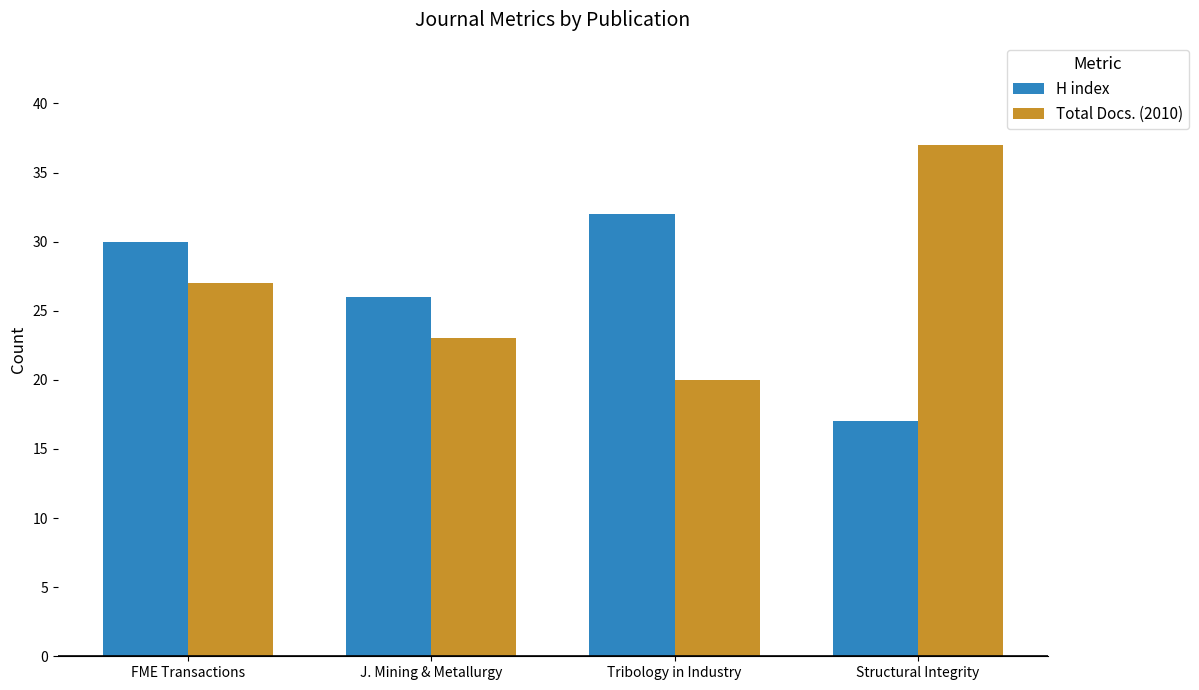

How many groups of bars are there?

4